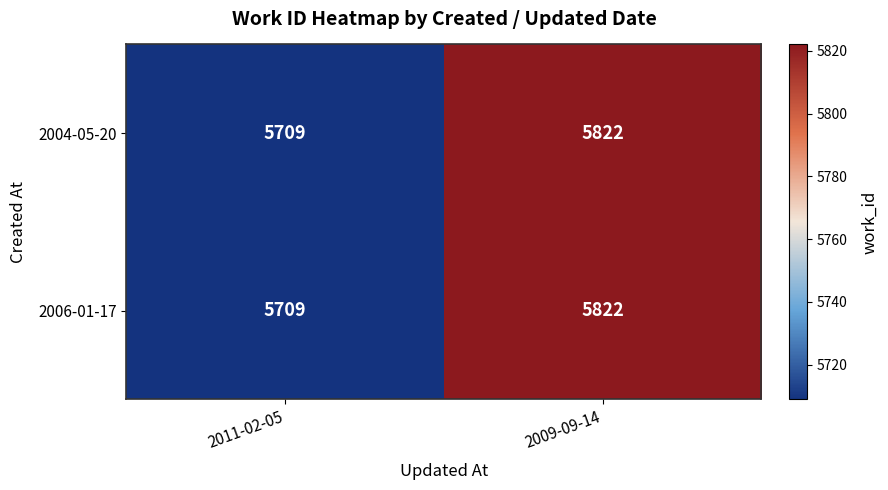

Reading left to right, extract all data points from this chart.

2004-05-20: 2011-02-05=5709	2009-09-14=5822
2006-01-17: 2011-02-05=5709	2009-09-14=5822